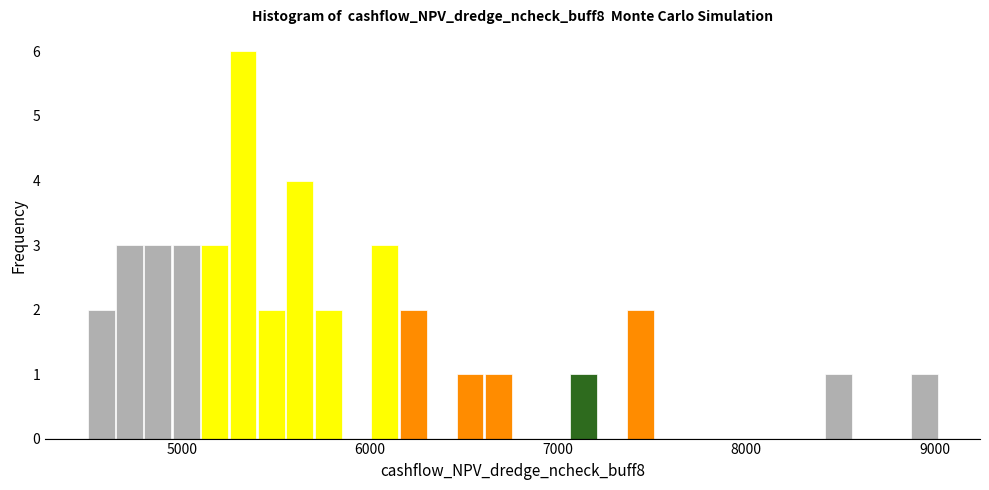

Read against the x-axis, roughly where is the centre of the tallest bar?

5300